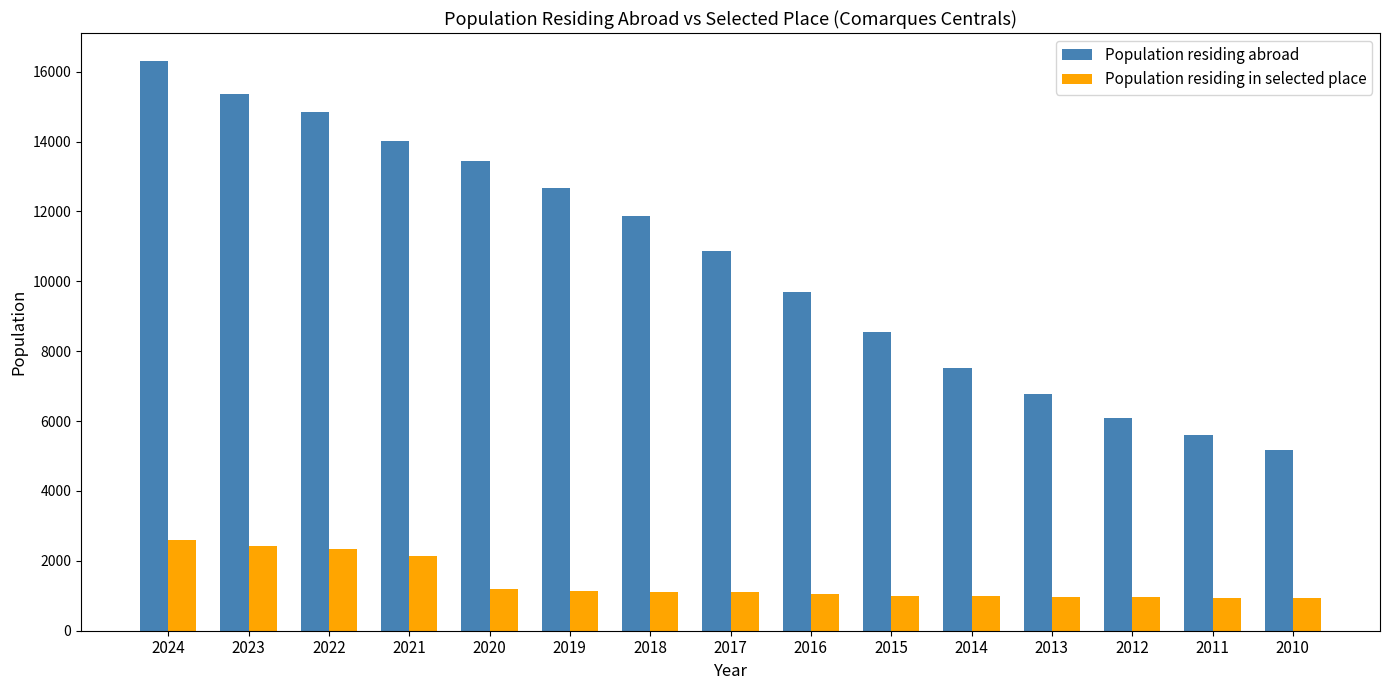

How many categories are shown in the chart?

15